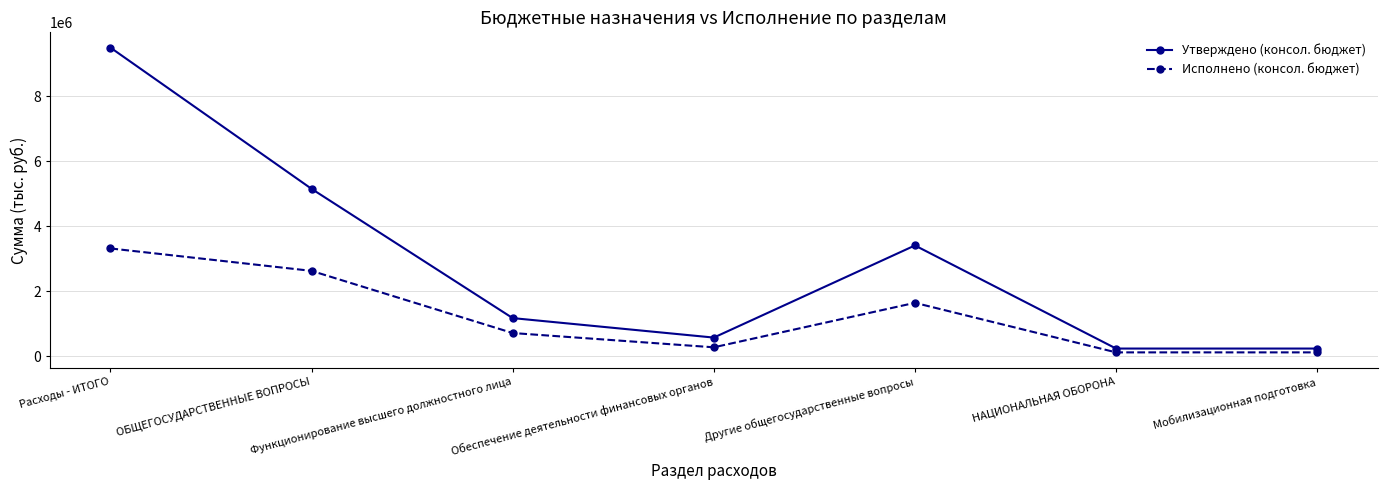

How many distinct data groups are displayed?

2